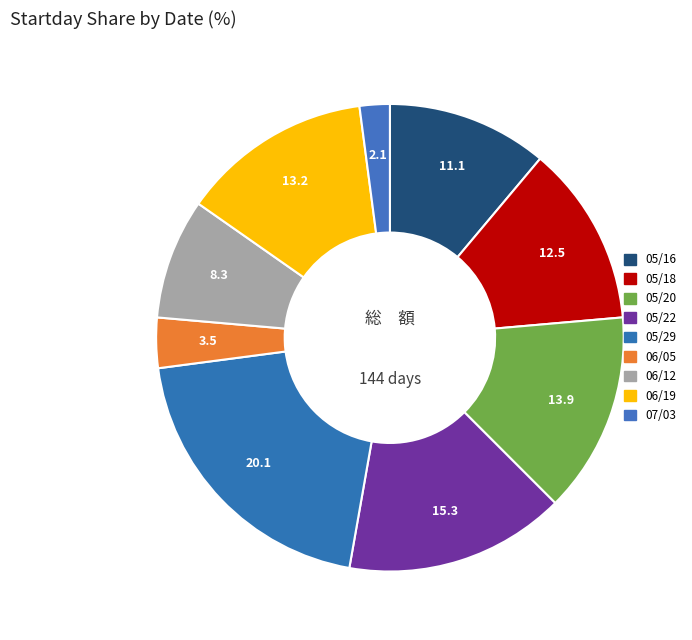

Which slice is the smallest?

07/03